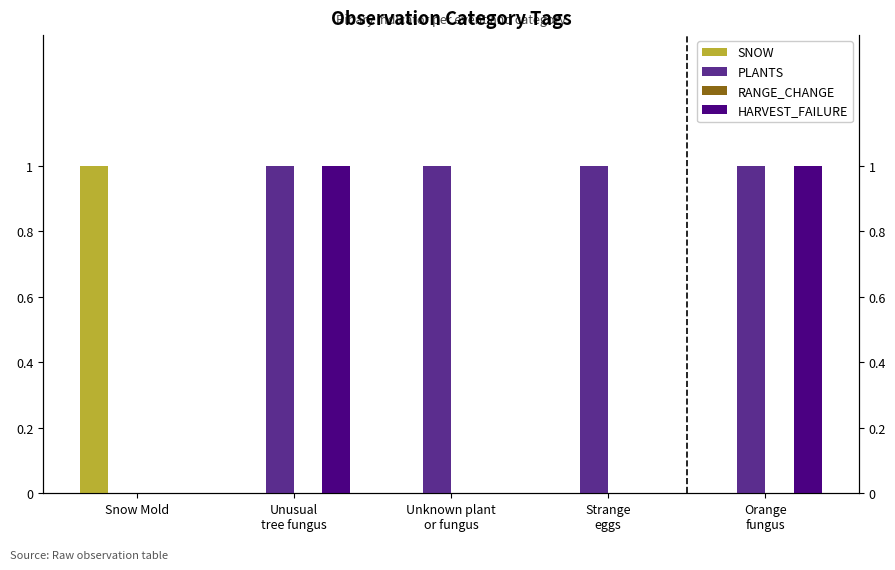

What is the greatest value displayed?

1